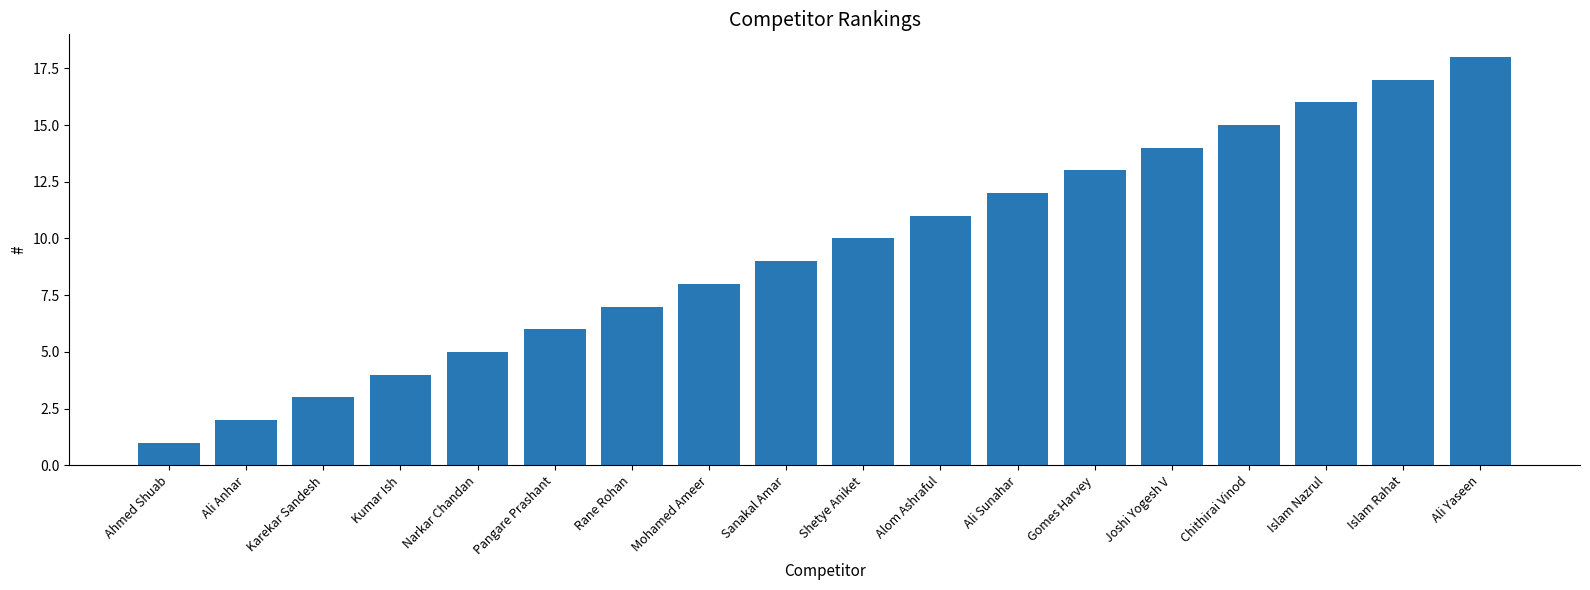

The chart shows a value of 13 at Mohamed Ameer. True or false?

False